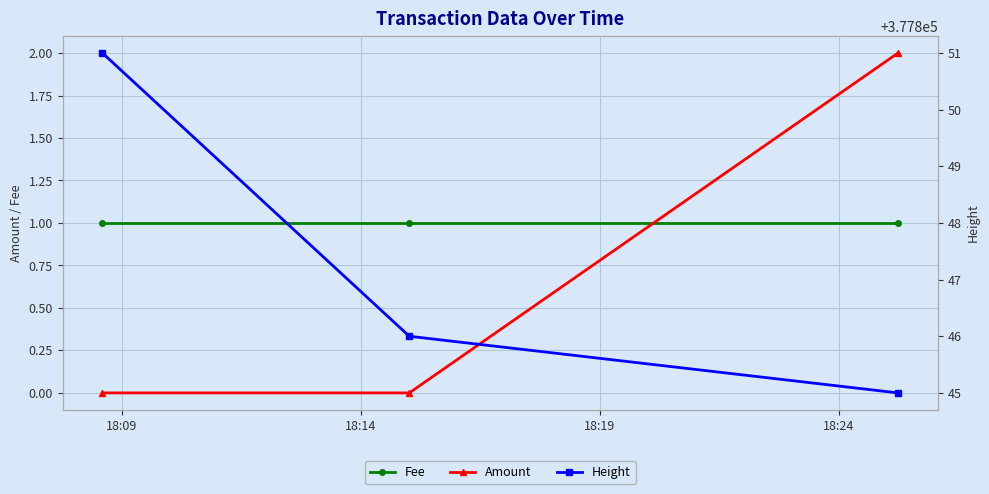

What is the approximate value of Fee at 18:14?

1